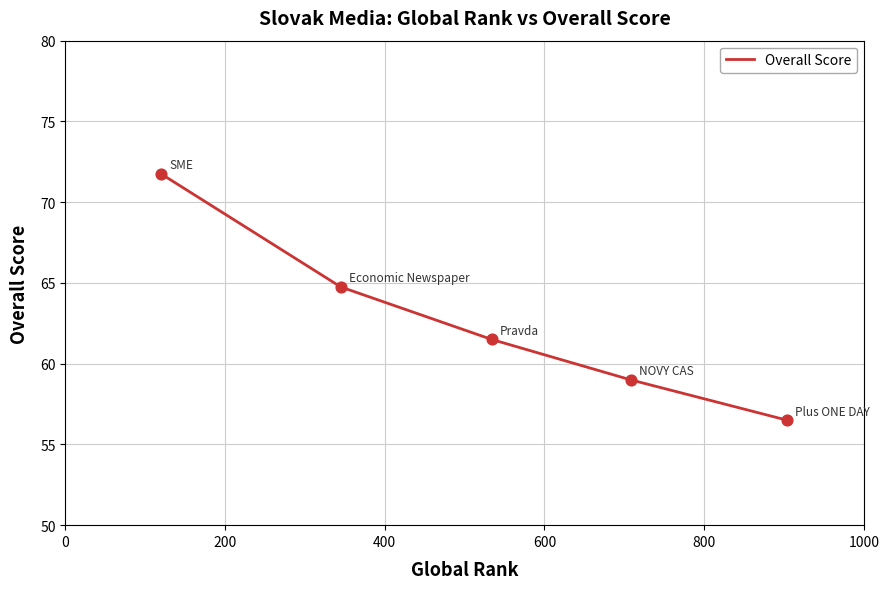

What is the sum of all values?

313.5